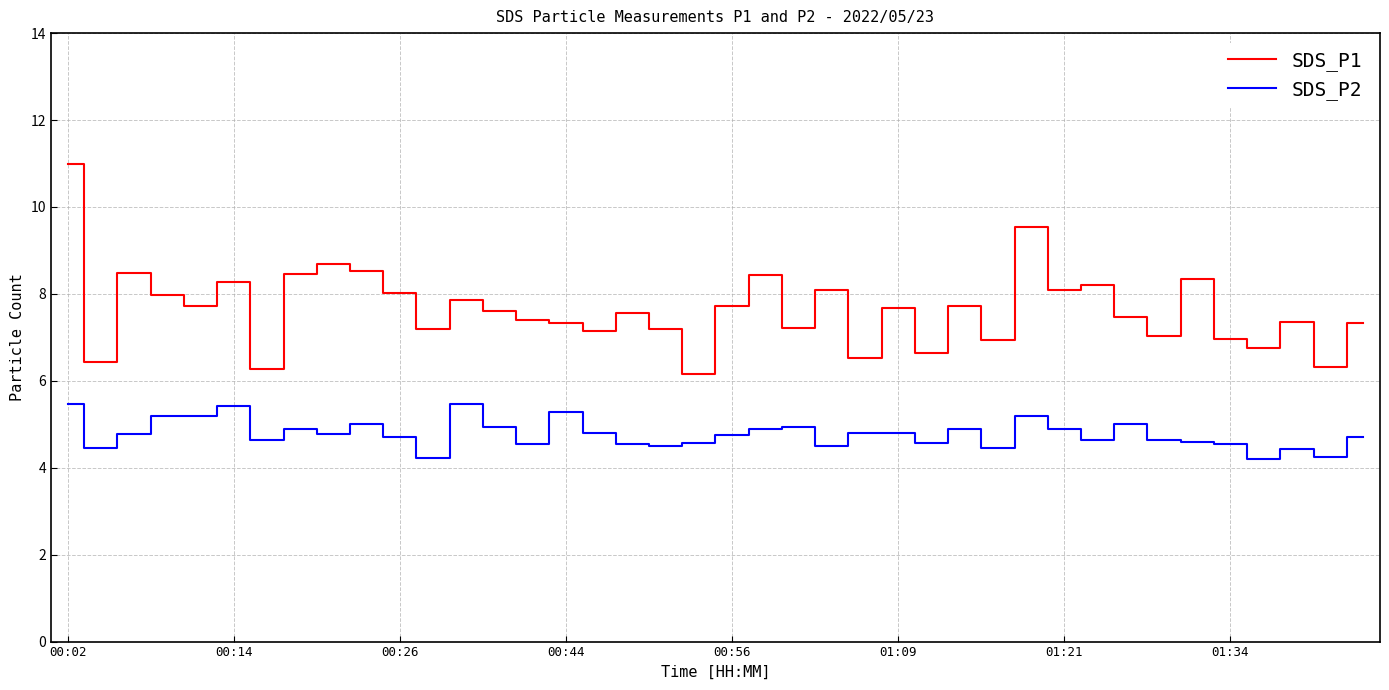

What is the lowest value of the SDS_P2 series?

4.2